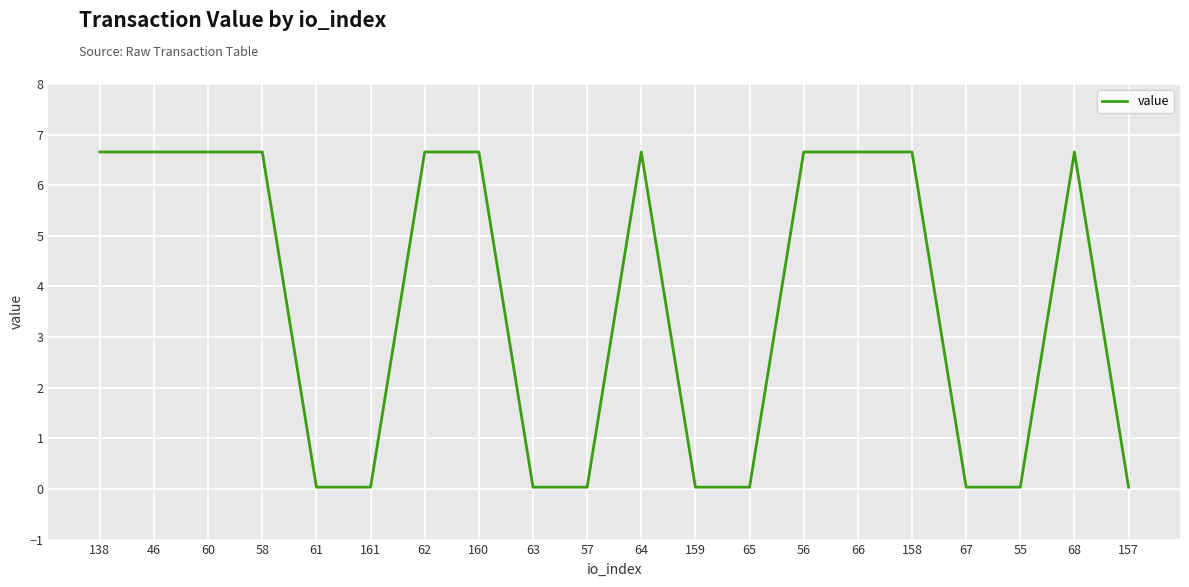

Where does the data first go above 6?

138